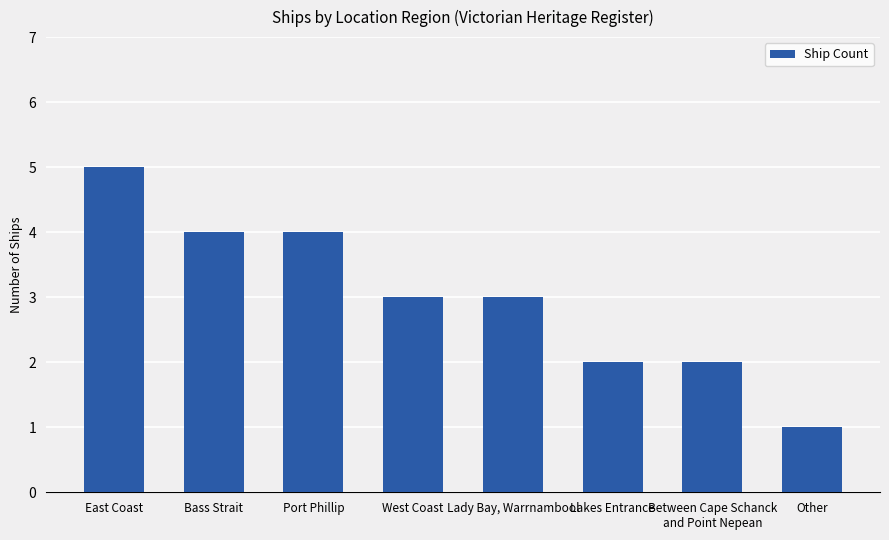

What is the sum of the values at Bass Strait and East Coast?

9